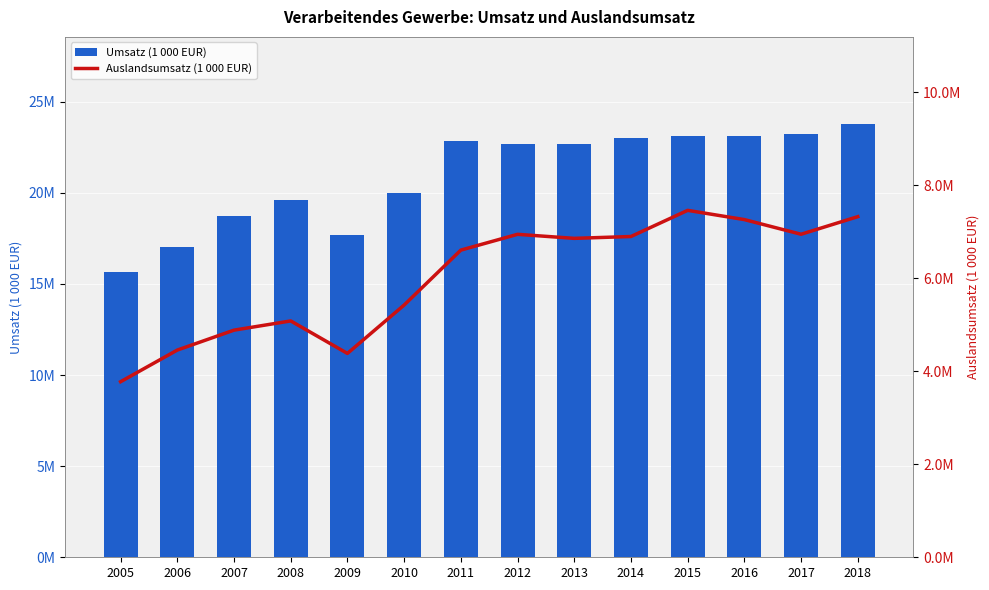

What is the difference between the maximum and minimum values in the Umsatz (1 000 EUR) series?

8139958